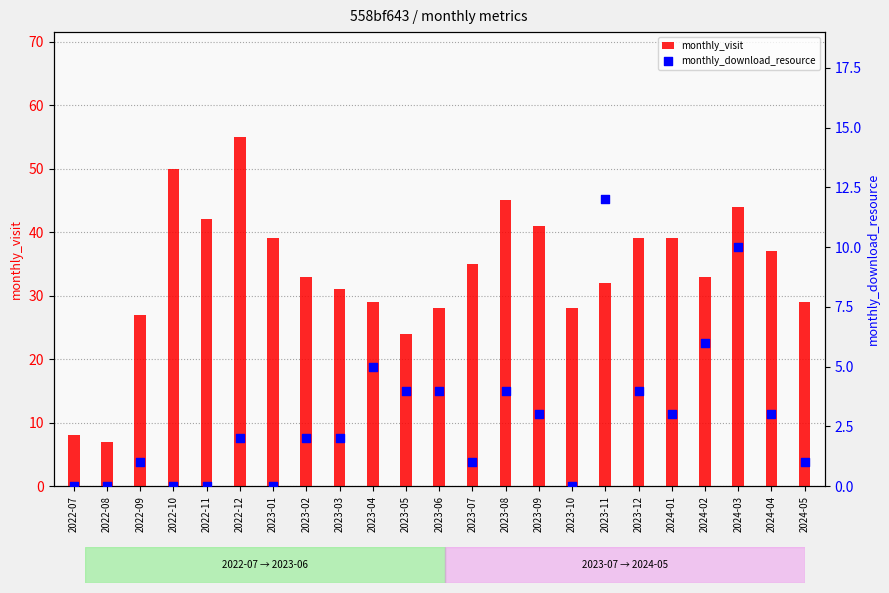

Which series contains the highest Y value?

monthly_visit